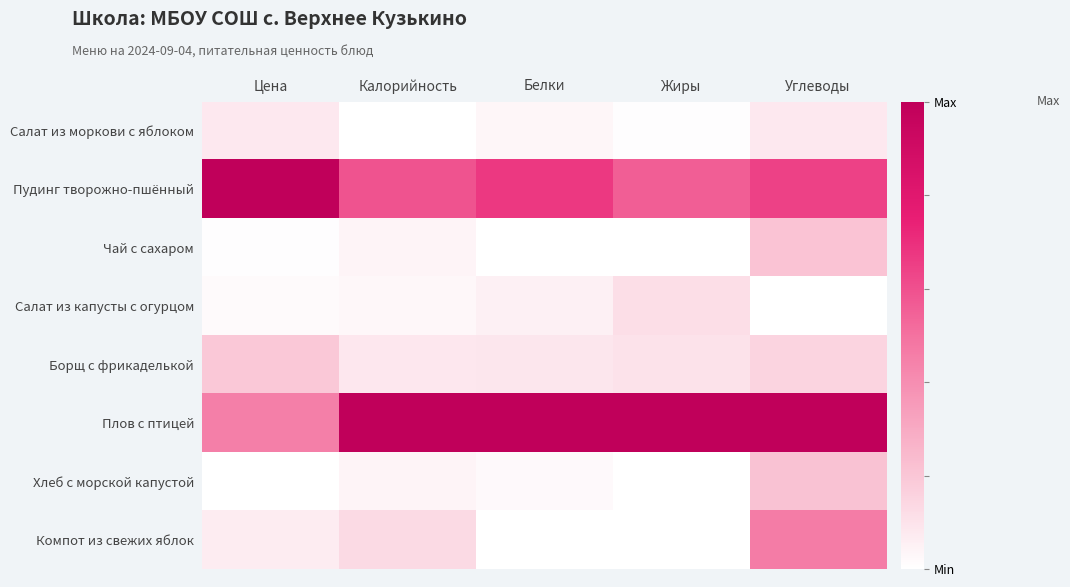

Reading left to right, list all the values displayed in this chart.

Салат из моркови с яблоком: Цена=0.1	Калорийность=0.0	Белки=0.0	Жиры=0.0	Углеводы=0.1
Пудинг творожно-пшённый: Цена=1.0	Калорийность=0.6	Белки=0.7	Жиры=0.6	Углеводы=0.6
Чай с сахаром: Цена=0.0	Калорийность=0.0	Белки=0.0	Жиры=0.0	Углеводы=0.2
Салат из капусты с огурцом: Цена=0.0	Калорийность=0.0	Белки=0.1	Жиры=0.1	Углеводы=0.0
Борщ с фрикаделькой: Цена=0.2	Калорийность=0.1	Белки=0.1	Жиры=0.1	Углеводы=0.1
Плов с птицей: Цена=0.5	Калорийность=1.0	Белки=1.0	Жиры=1.0	Углеводы=1.0
Хлеб с морской капустой: Цена=0.0	Калорийность=0.0	Белки=0.0	Жиры=0.0	Углеводы=0.2
Компот из свежих яблок: Цена=0.1	Калорийность=0.1	Белки=0.0	Жиры=0.0	Углеводы=0.5